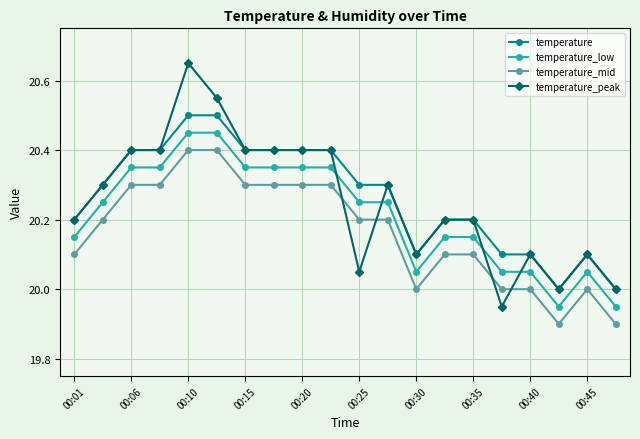

True or false: temperature_peak has more than 2 interior local peaks.

True